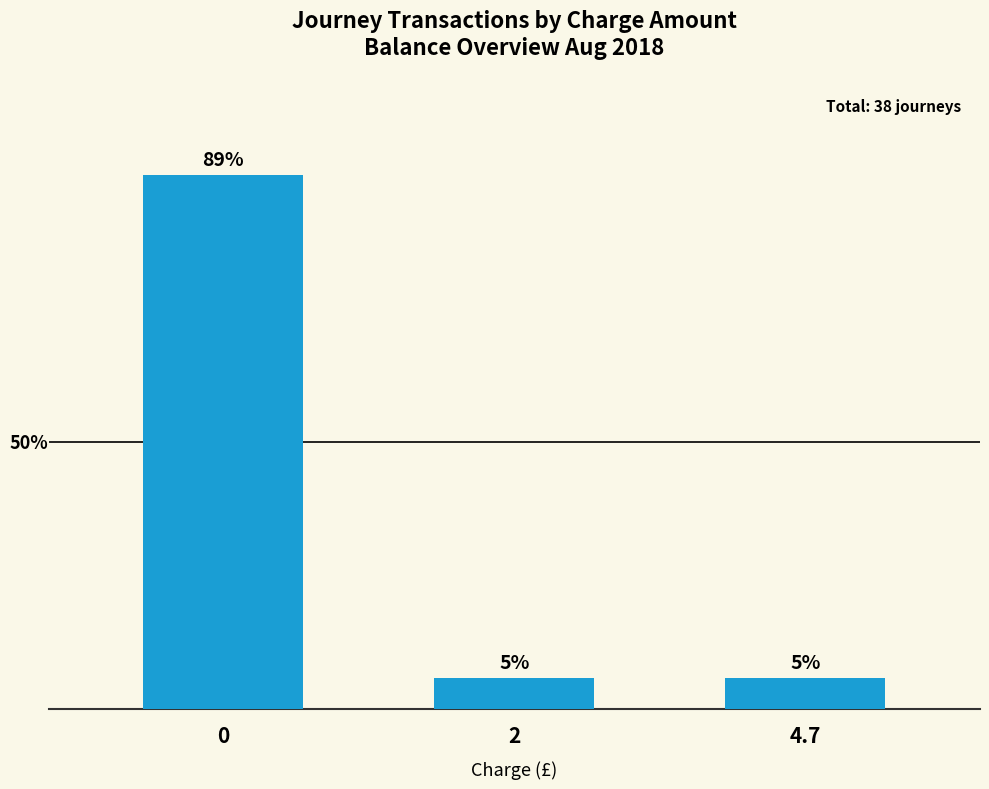

Are the bars horizontal?

No